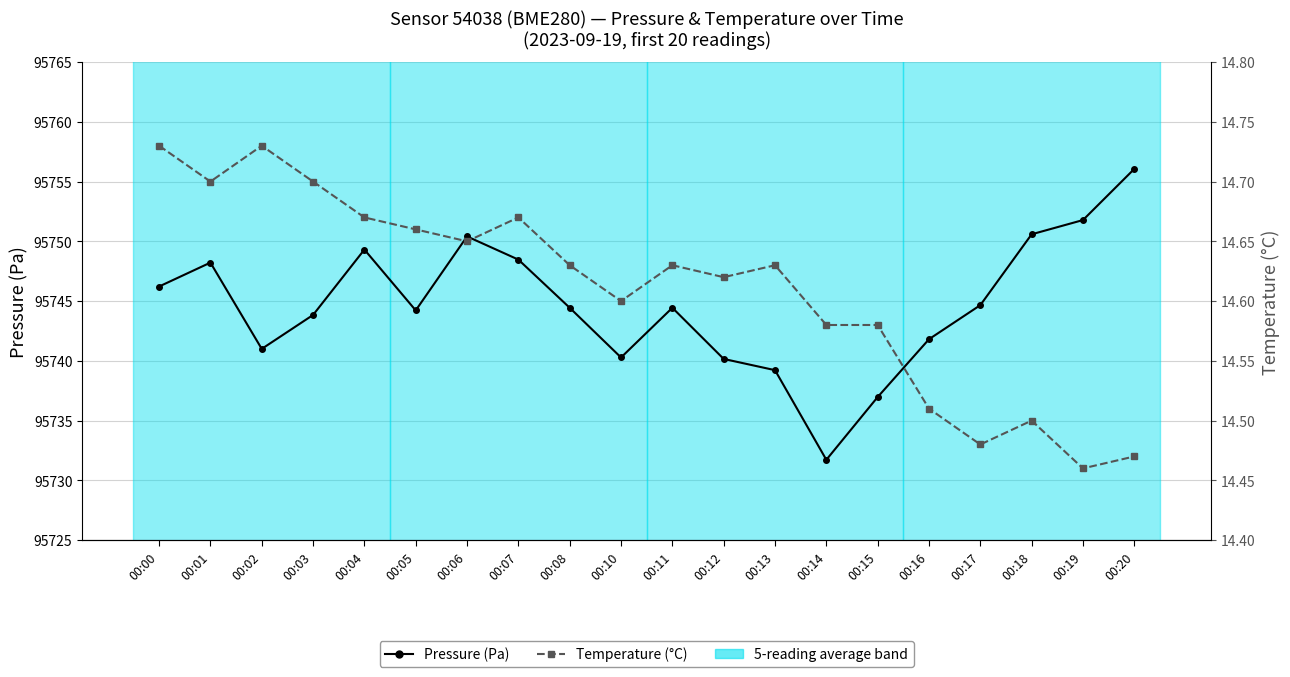

Reading left to right, what are all the values shown in this chart?

Pressure (Pa): 00:00=95746.2	00:01=95748.2	00:02=95741.0	00:03=95743.8	00:04=95749.3	00:05=95744.2	00:06=95750.4	00:07=95748.5	00:08=95744.4	00:10=95740.3	00:11=95744.4	00:12=95740.2	00:13=95739.2	00:14=95731.7	00:15=95737.0	00:16=95741.8	00:17=95744.7	00:18=95750.6	00:19=95751.8	00:20=95756.1
Temperature (°C): 00:00=14.7	00:01=14.7	00:02=14.7	00:03=14.7	00:04=14.7	00:05=14.7	00:06=14.7	00:07=14.7	00:08=14.6	00:10=14.6	00:11=14.6	00:12=14.6	00:13=14.6	00:14=14.6	00:15=14.6	00:16=14.5	00:17=14.5	00:18=14.5	00:19=14.5	00:20=14.5